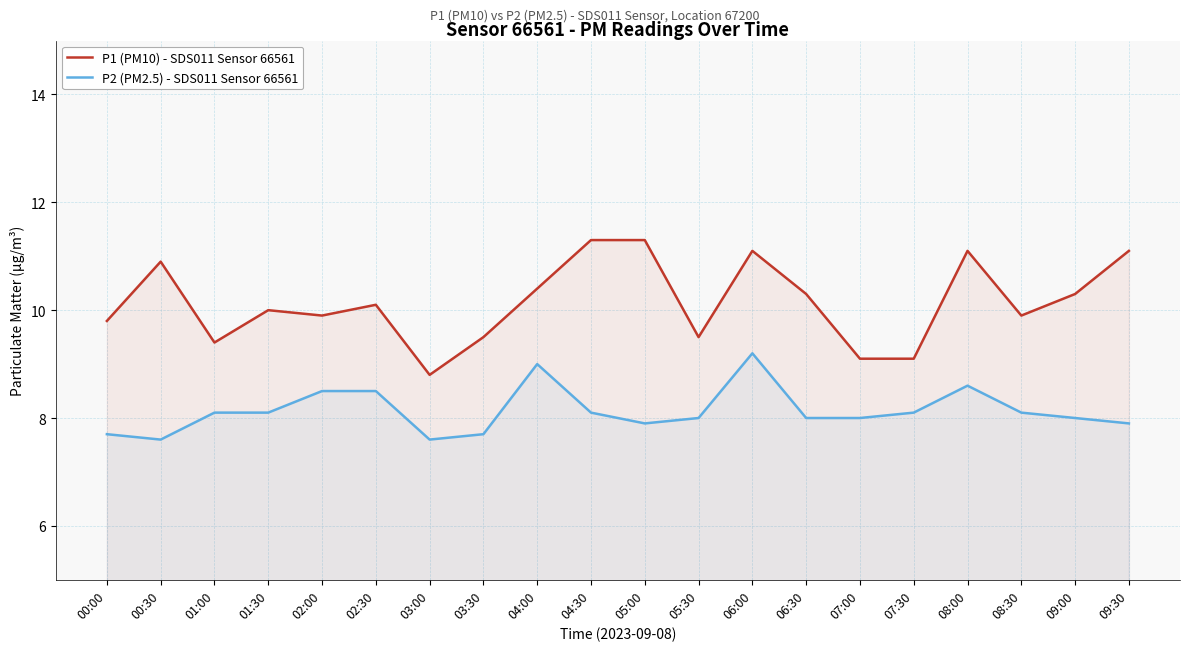

What is the difference between the highest and lowest values at 08:00?

2.5